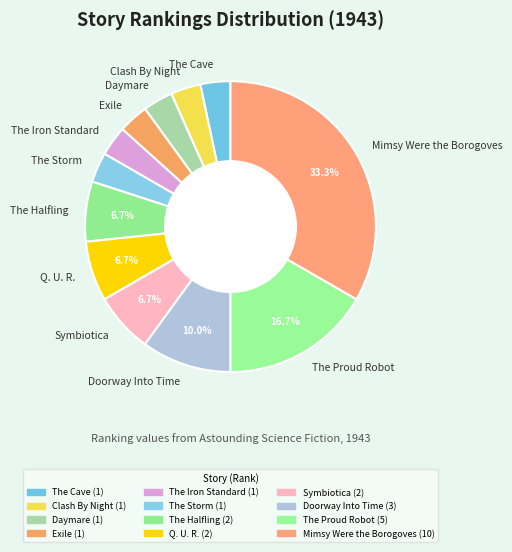

Combined, do Q. U. R. and Clash By Night account for over 50%?

No